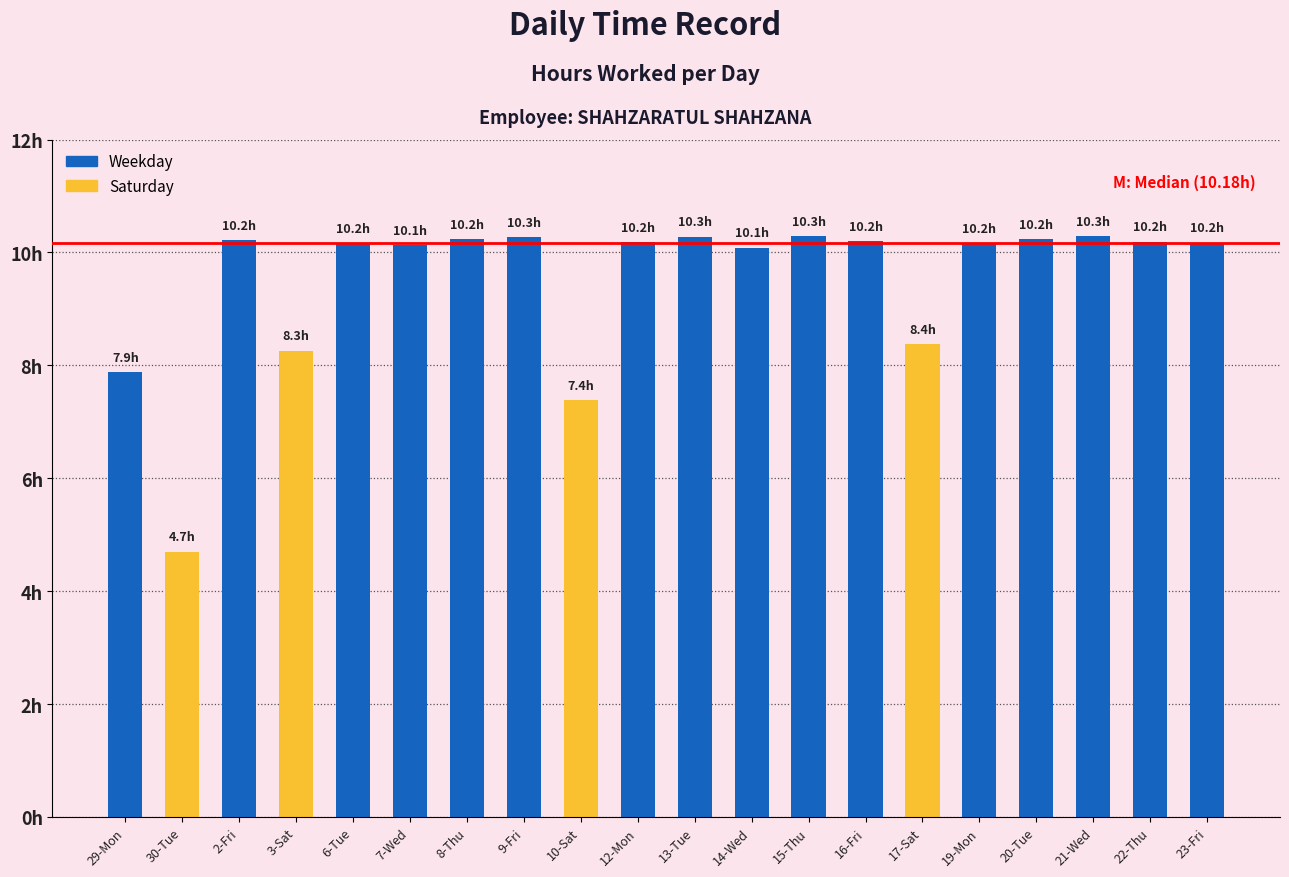

Does the chart contain stacked bars?

No